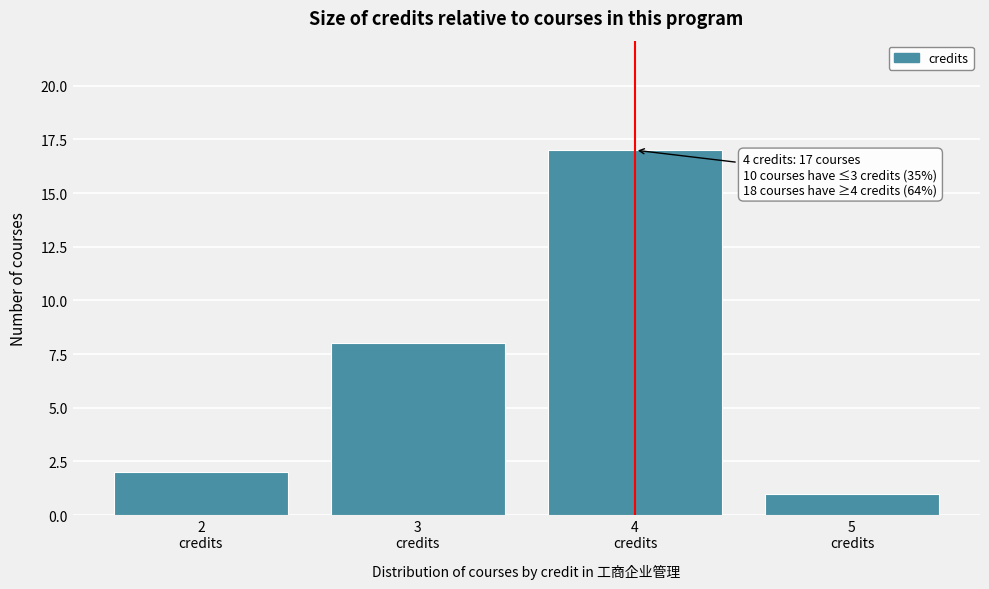

Over which range of the x-axis is the bar tallest?

3.5 to 4.5